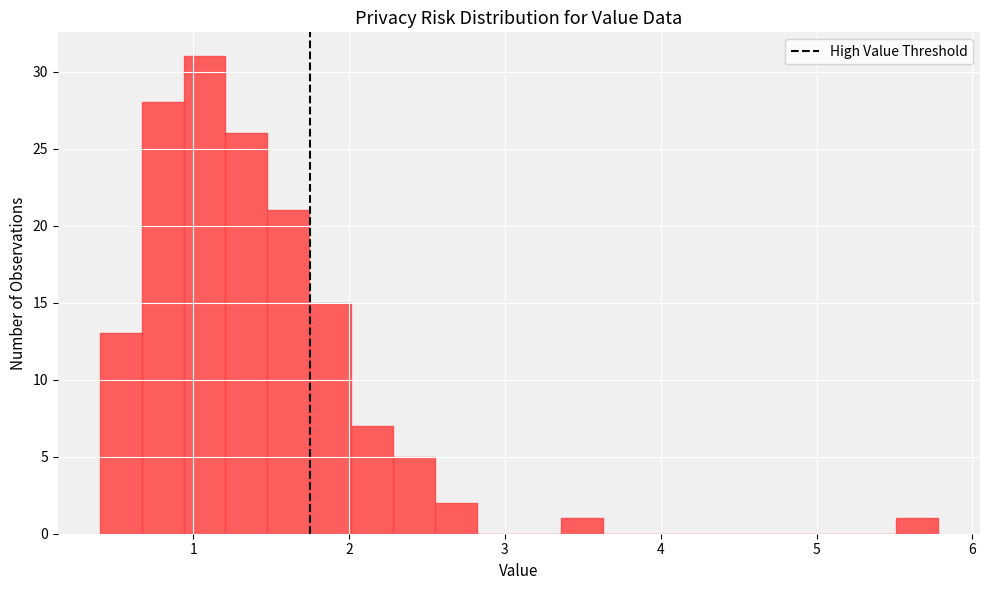

Around what value on the x-axis is the tallest bar? Give the approximate position of its centre, as read against the axis.

1.1